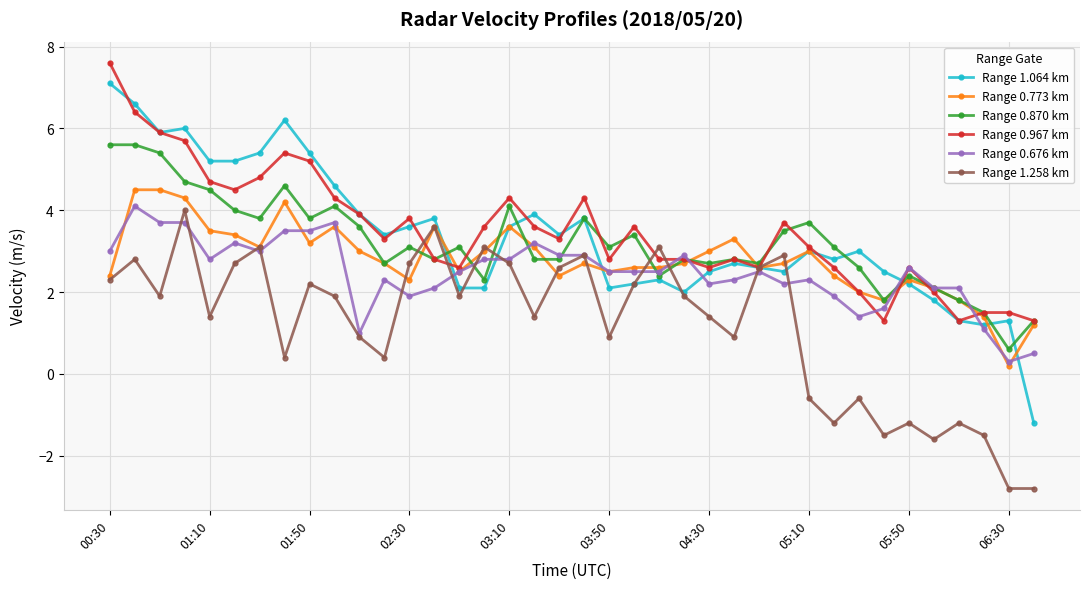

What is the value of the Range 0.773 km point at the 7th from the left?

3.1